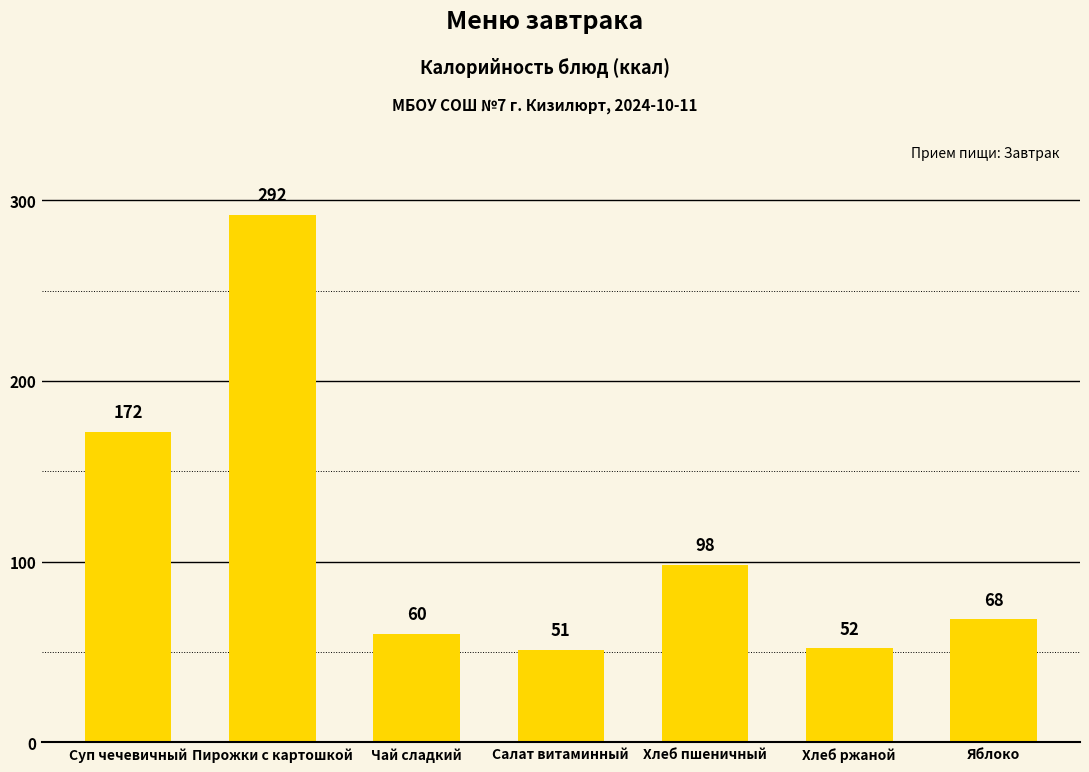

Between Пирожки с картошкой and Яблоко, which is larger?

Пирожки с картошкой